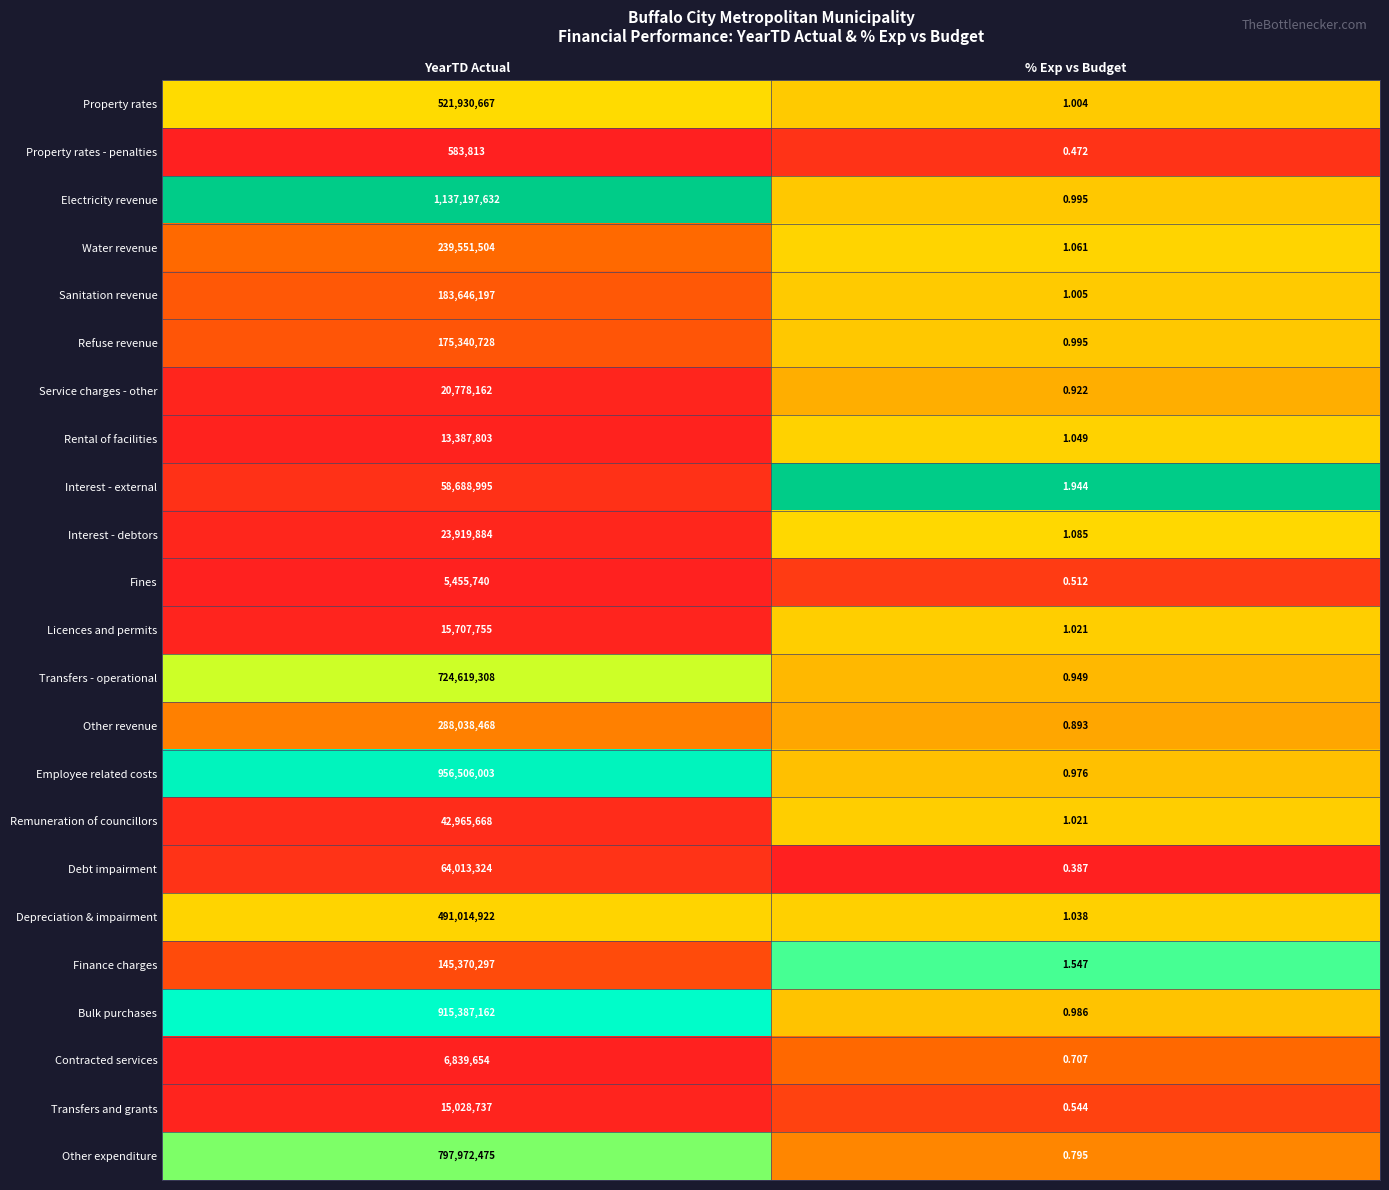

Rank the series at YearTD Actual from highest to lowest value.

Electricity revenue, Employee related costs, Bulk purchases, Other expenditure, Transfers - operational, Property rates, Depreciation & impairment, Other revenue, Water revenue, Sanitation revenue, Refuse revenue, Finance charges, Debt impairment, Interest - external, Remuneration of councillors, Interest - debtors, Service charges - other, Licences and permits, Transfers and grants, Rental of facilities, Contracted services, Fines, Property rates - penalties